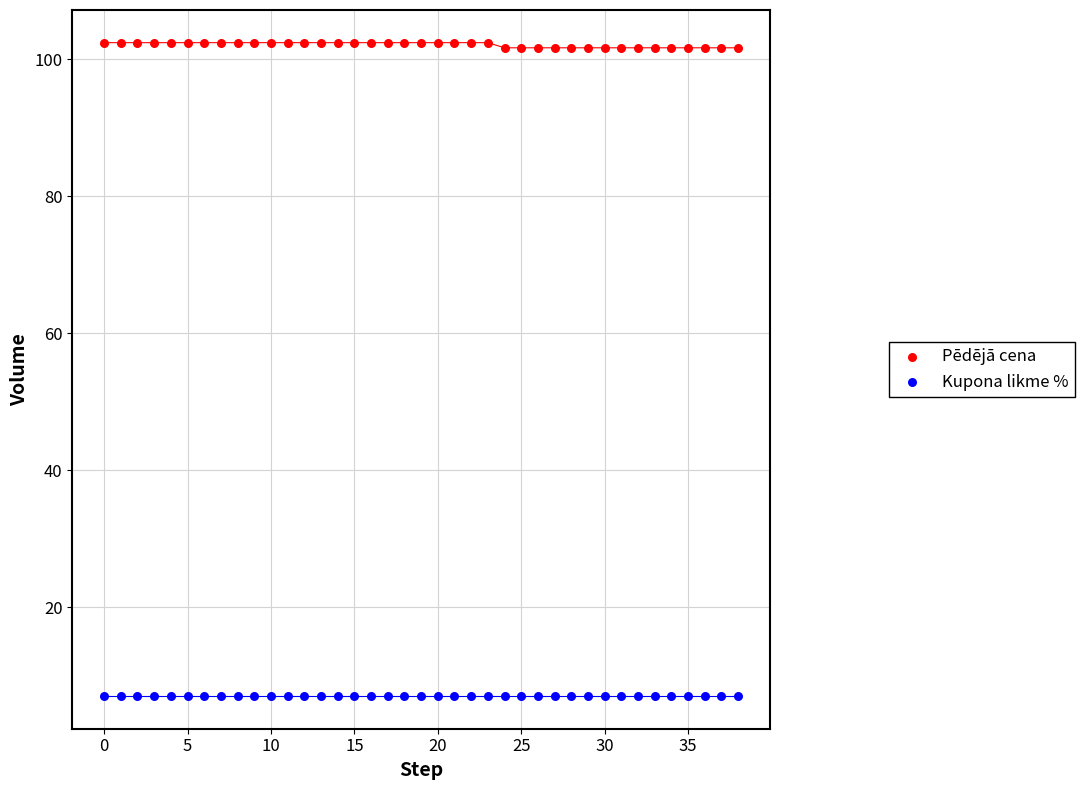

Which series reaches the minimum Y coordinate?

Kupona likme %